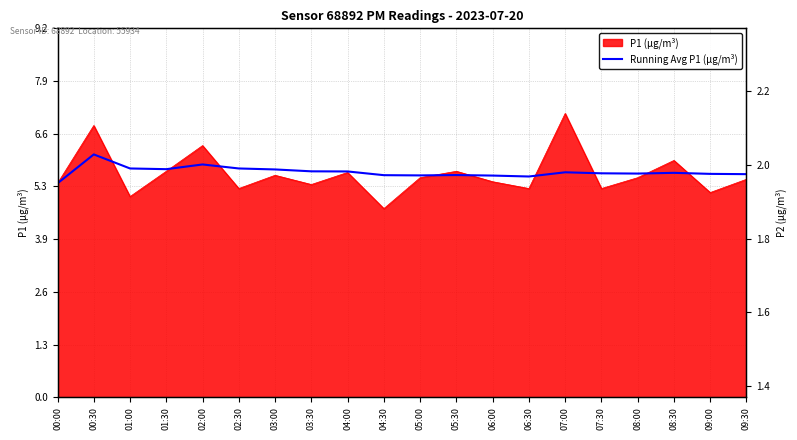

What is the sum of the values at 08:00 and 06:30?

11.1